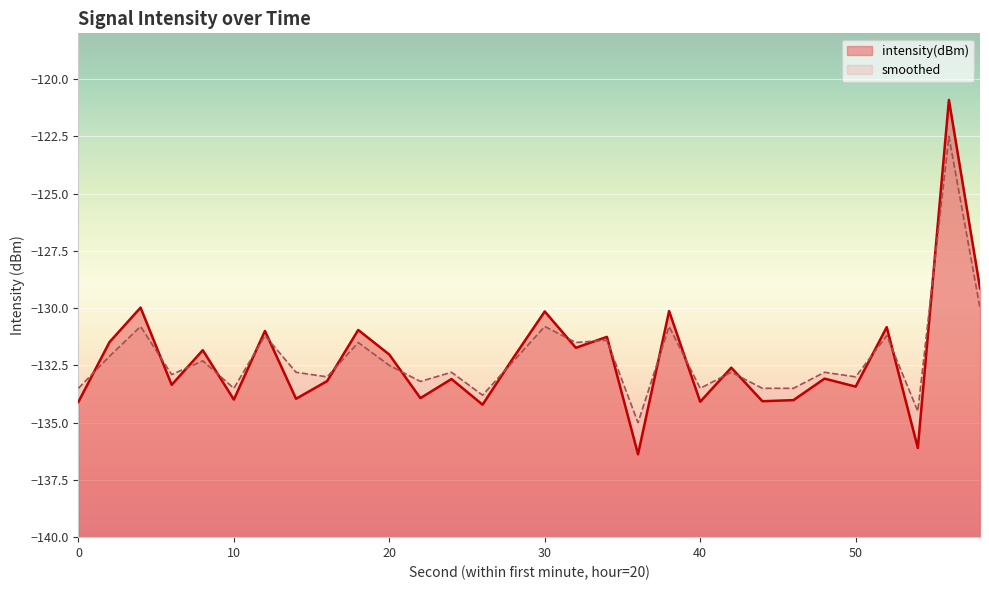

Which series changed the most between 44 and 58?

intensity(dBm)